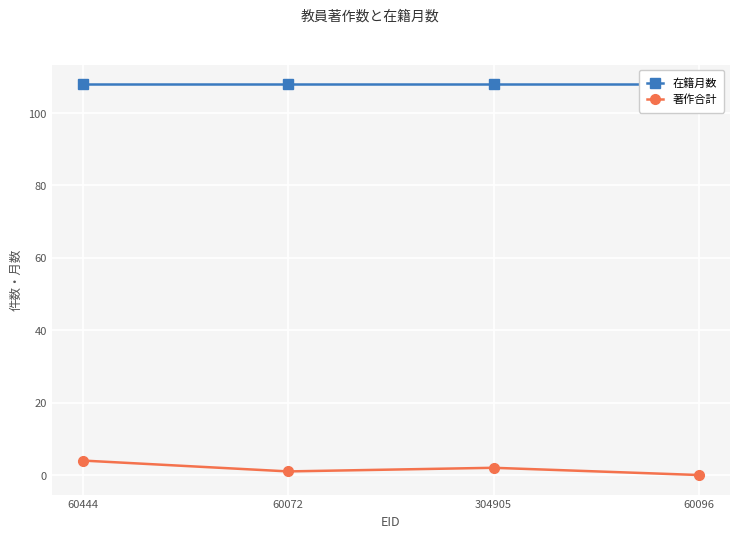

Which category has the highest value across all series?

60444